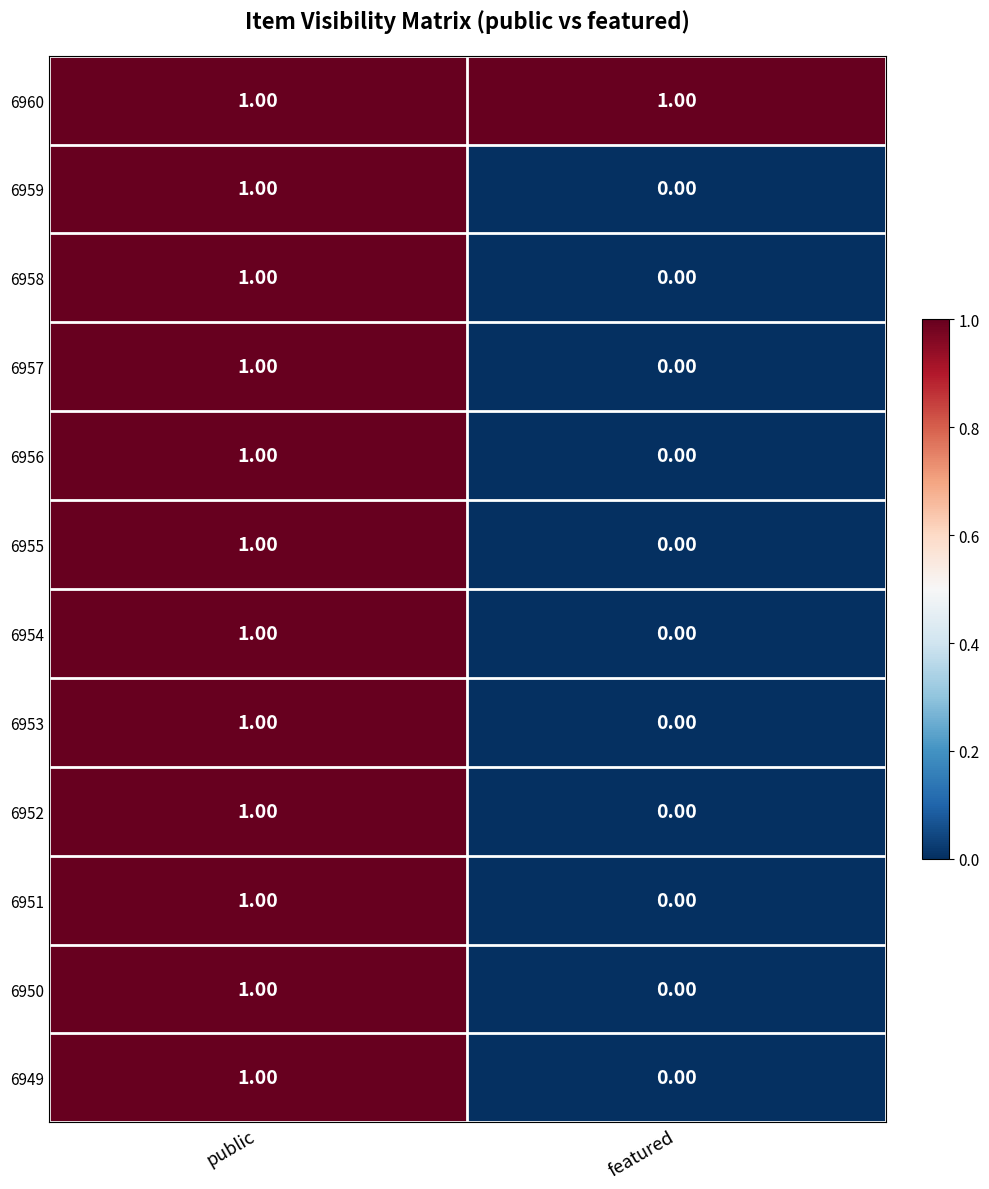

Which series has the largest total across all categories?

6960